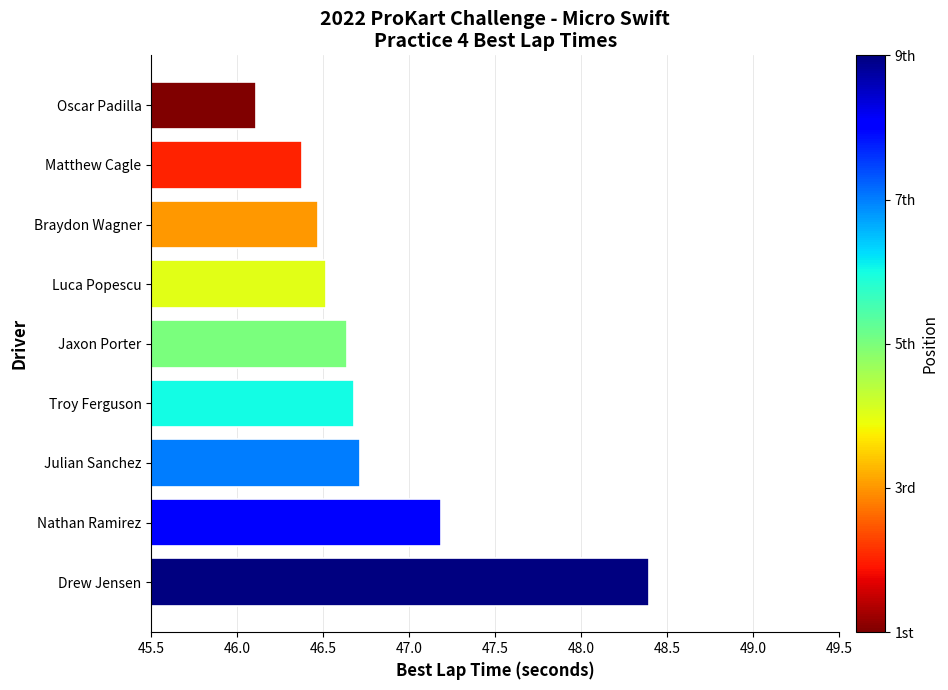

How many data points does each series have?

9